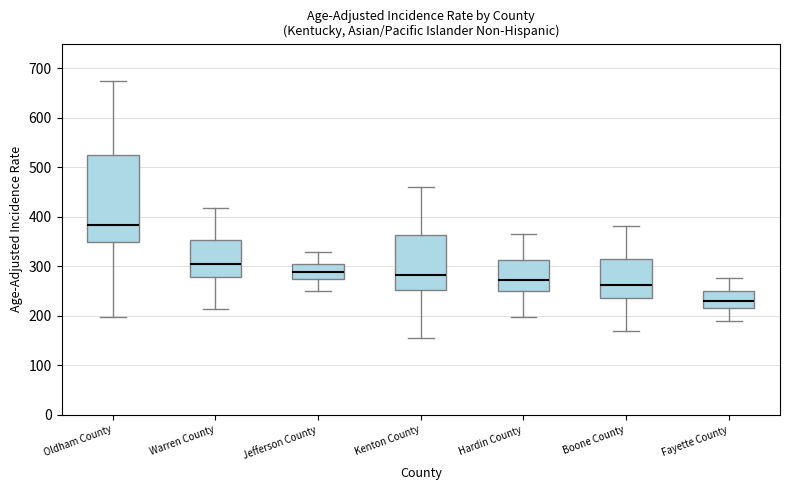

Reading left to right, read every box against the y-axis: the position of its median line, the range the box covers, and the ends of its whiskers. The values are not printed on the chart, so give them approximately, as read against the axis.

Oldham County: median 380, box 350 to 520, whiskers 200 to 680
Warren County: median 300, box 280 to 350, whiskers 210 to 420
Jefferson County: median 290, box 280 to 300, whiskers 250 to 330
Kenton County: median 280, box 250 to 360, whiskers 160 to 460
Hardin County: median 270, box 250 to 310, whiskers 200 to 370
Boone County: median 260, box 240 to 310, whiskers 170 to 380
Fayette County: median 230, box 220 to 250, whiskers 190 to 280